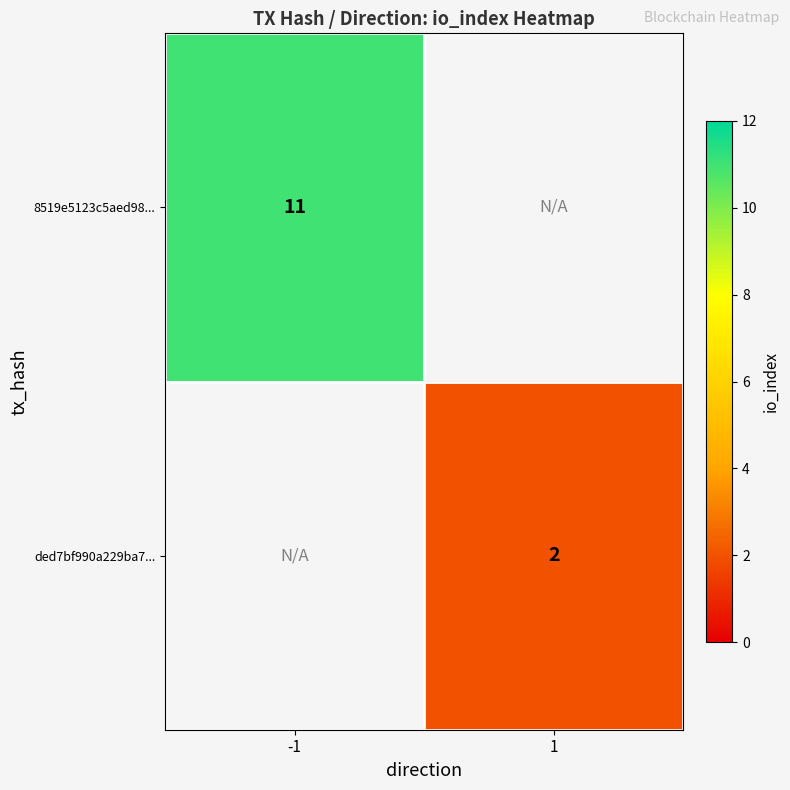

Which category has the lowest value across all series?

1